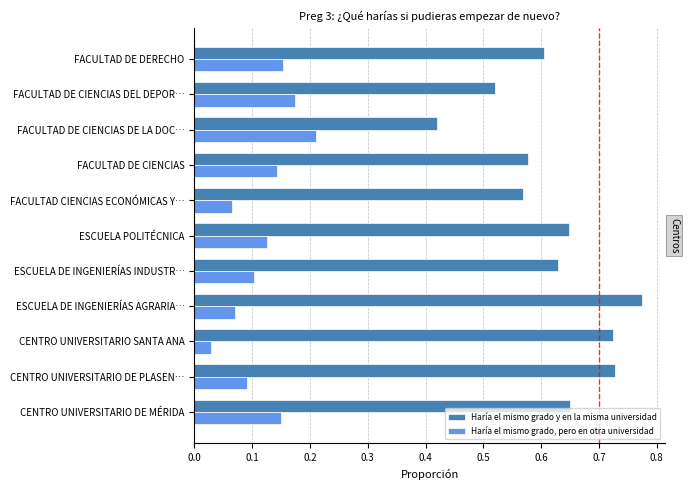

Which category has the highest value in the Haría el mismo grado y en la misma universidad series?

ESCUELA DE INGENIERÍAS AGRARIA…